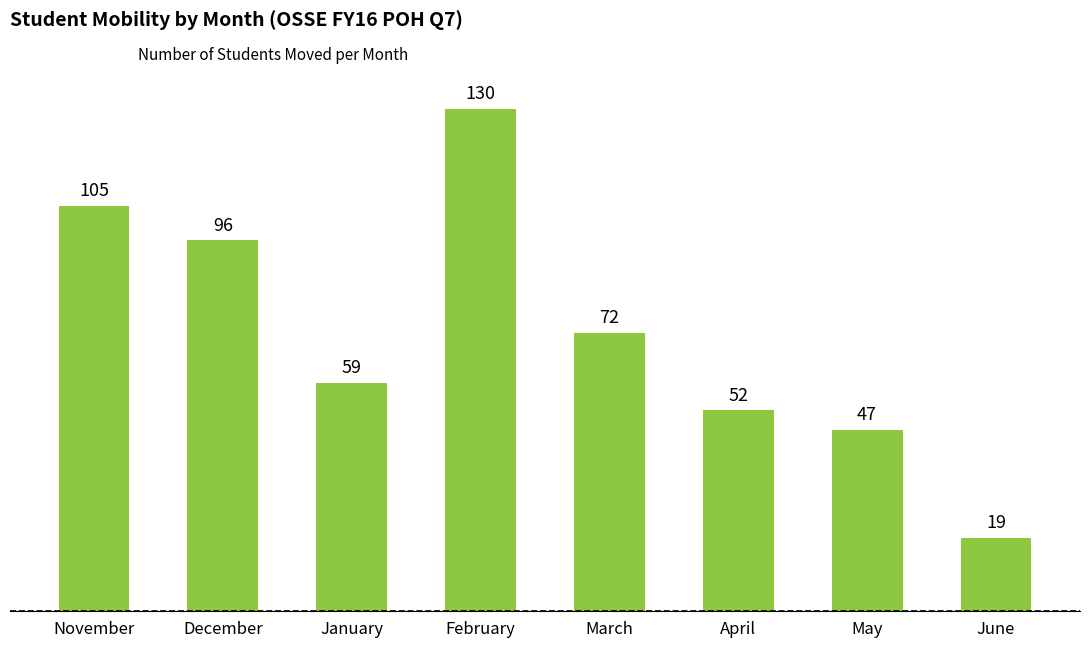

The value at June is 7. True or false?

False